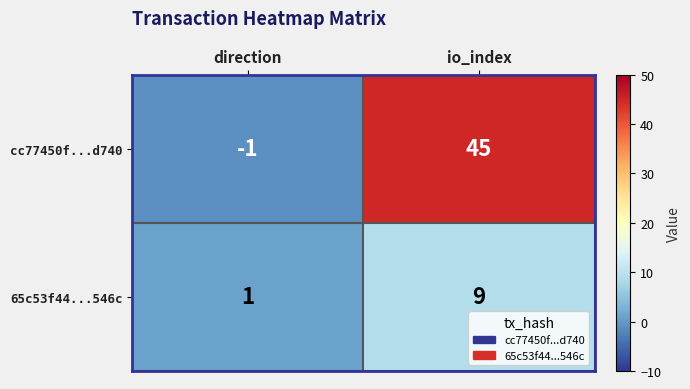

Rank the series by their maximum value, from highest to lowest.

cc77450f...d740, 65c53f44...546c